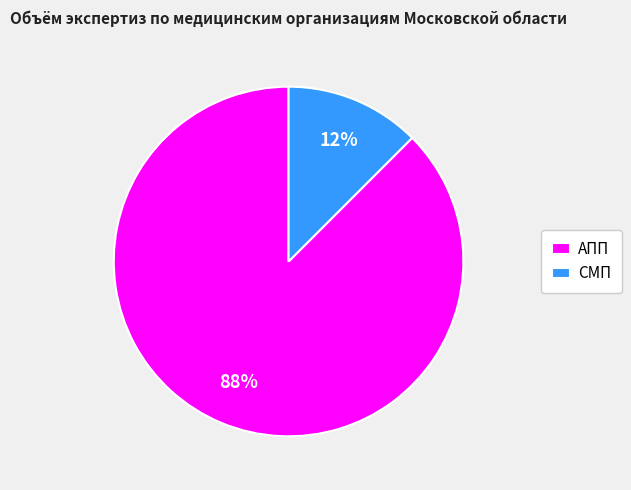

Count the number of slices in the pie.

2